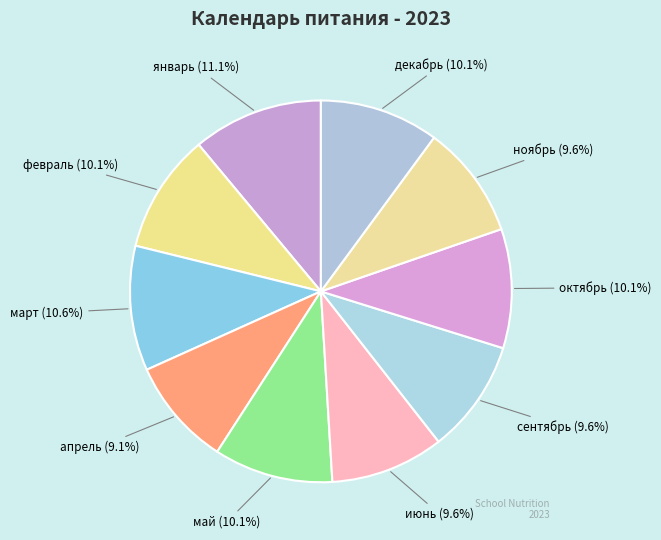

The декабрь slice represents 4% of the pie. True or false?

False